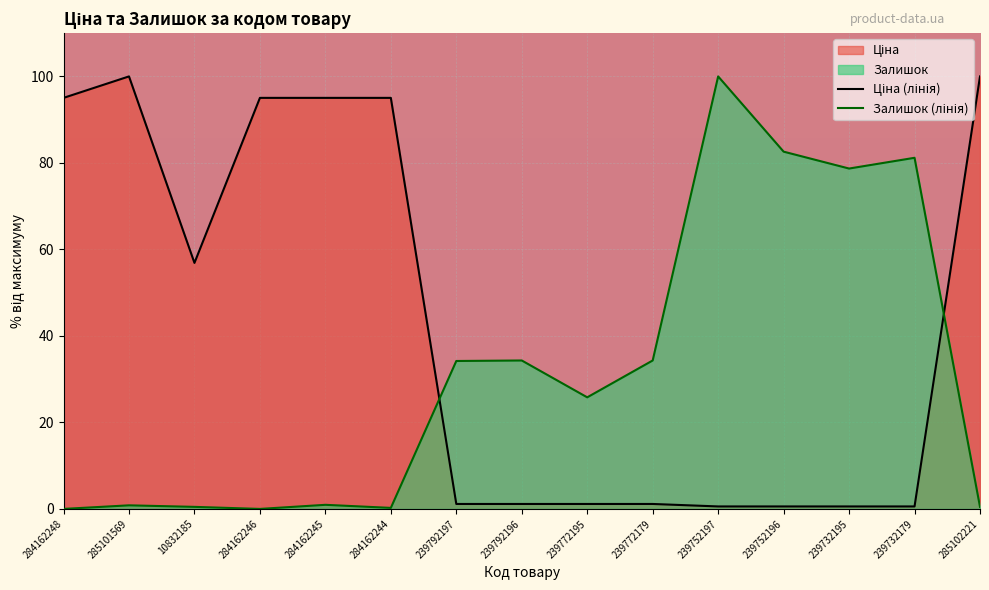

What is the label of the 3rd point from the right?

239732195